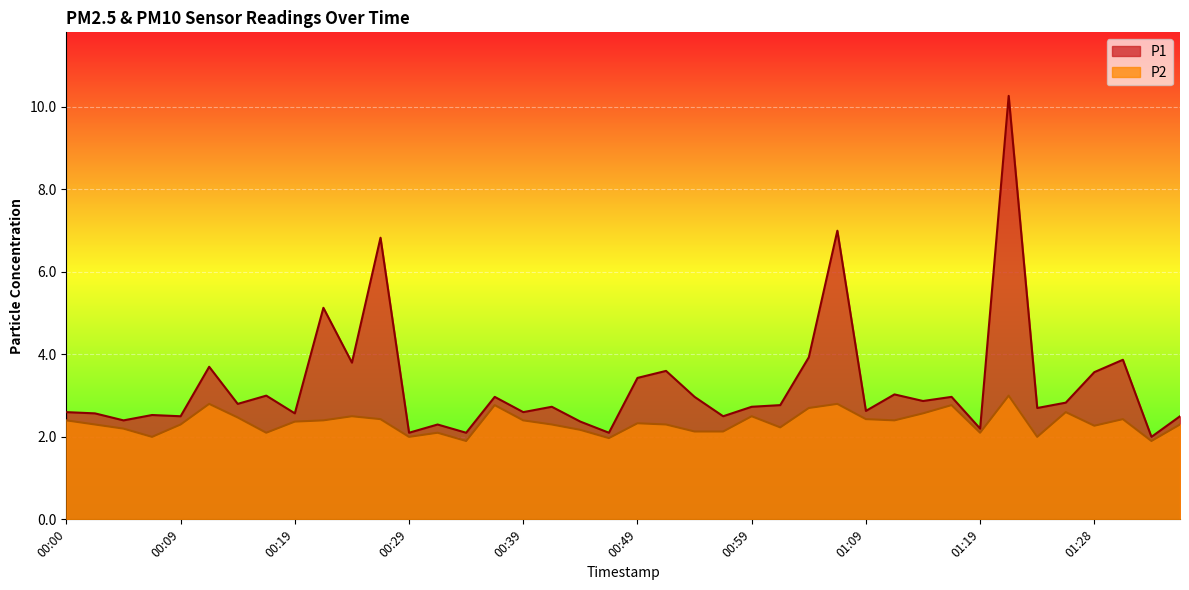

Rank the series by their maximum value, from lowest to highest.

P2, P1